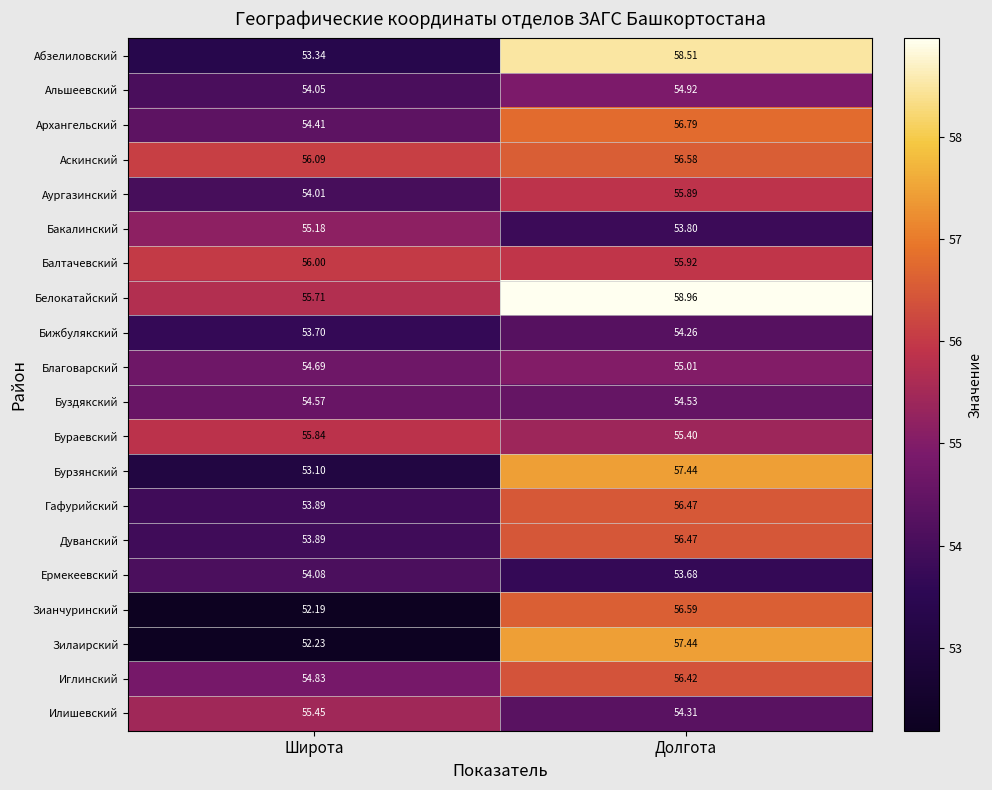

Where does the Аургазинский series first go above 55?

Долгота